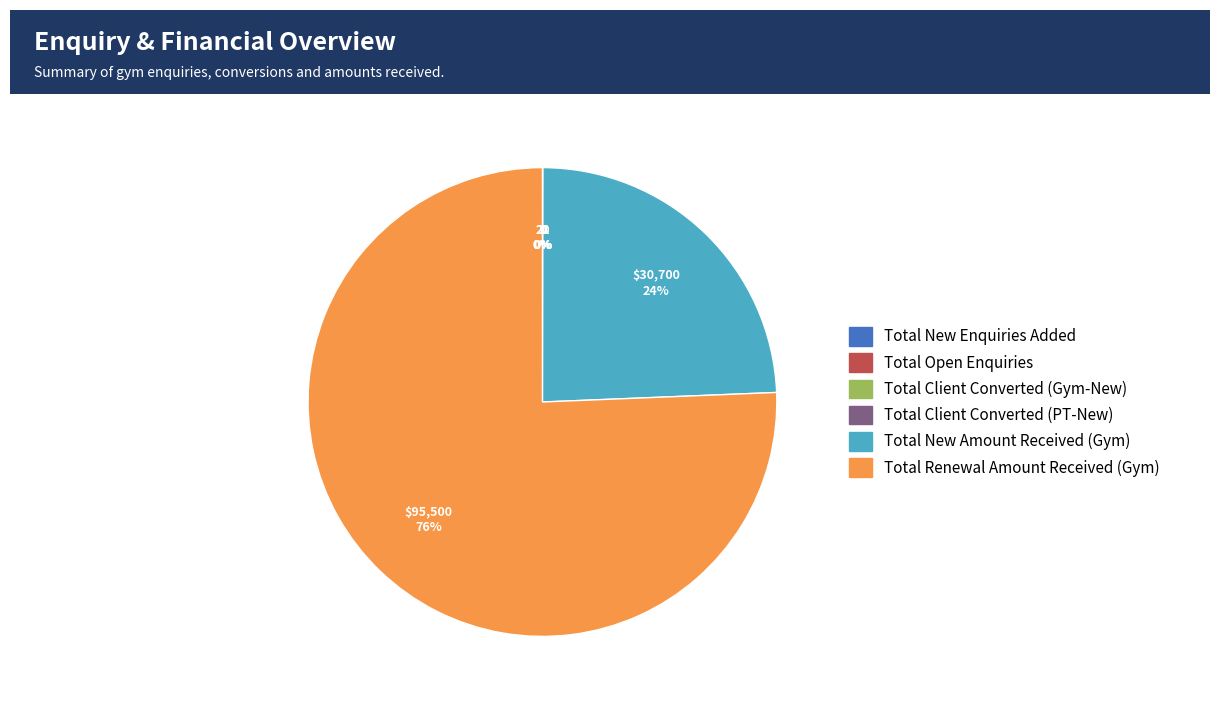

True or false: Total Renewal Amount Received (Gym) accounts for 76% of the total.

True